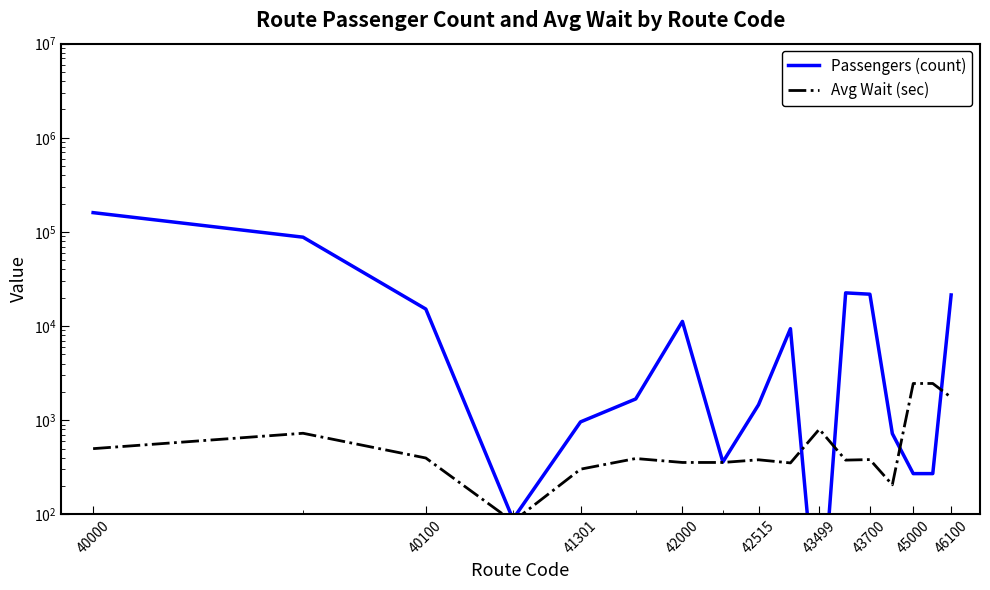

What is the difference between the maximum and minimum values in the Passengers (count) series?

160383